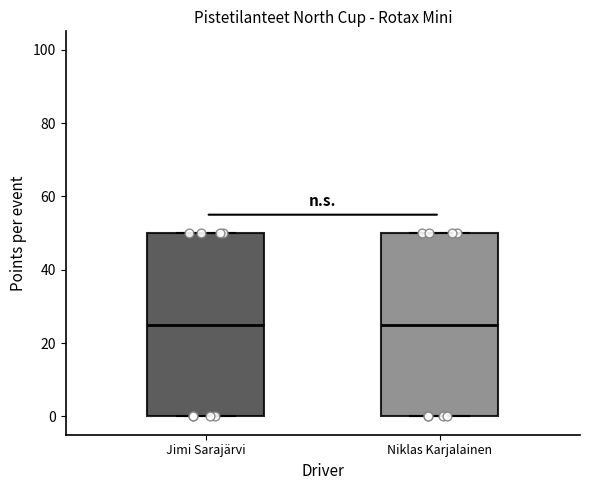

Reading left to right, read every box against the y-axis: the position of its median line, the range the box covers, and the ends of its whiskers. The values are not printed on the chart, so give them approximately, as read against the axis.

Jimi Sarajärvi: median 26, box 0 to 50, whiskers 0 to 50
Niklas Karjalainen: median 26, box 0 to 50, whiskers 0 to 50